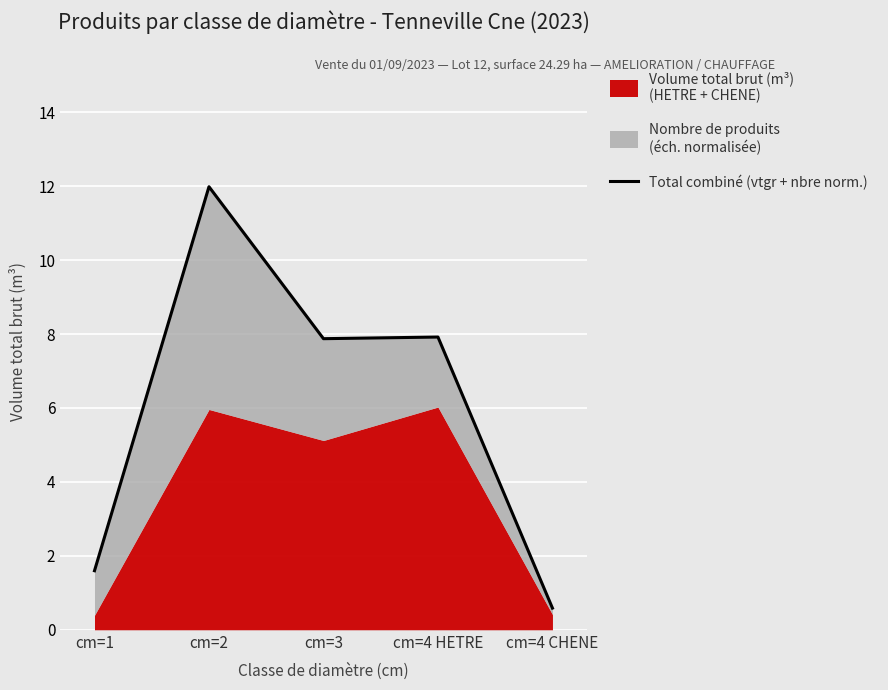

Which label corresponds to the largest value in the chart?

cm=2